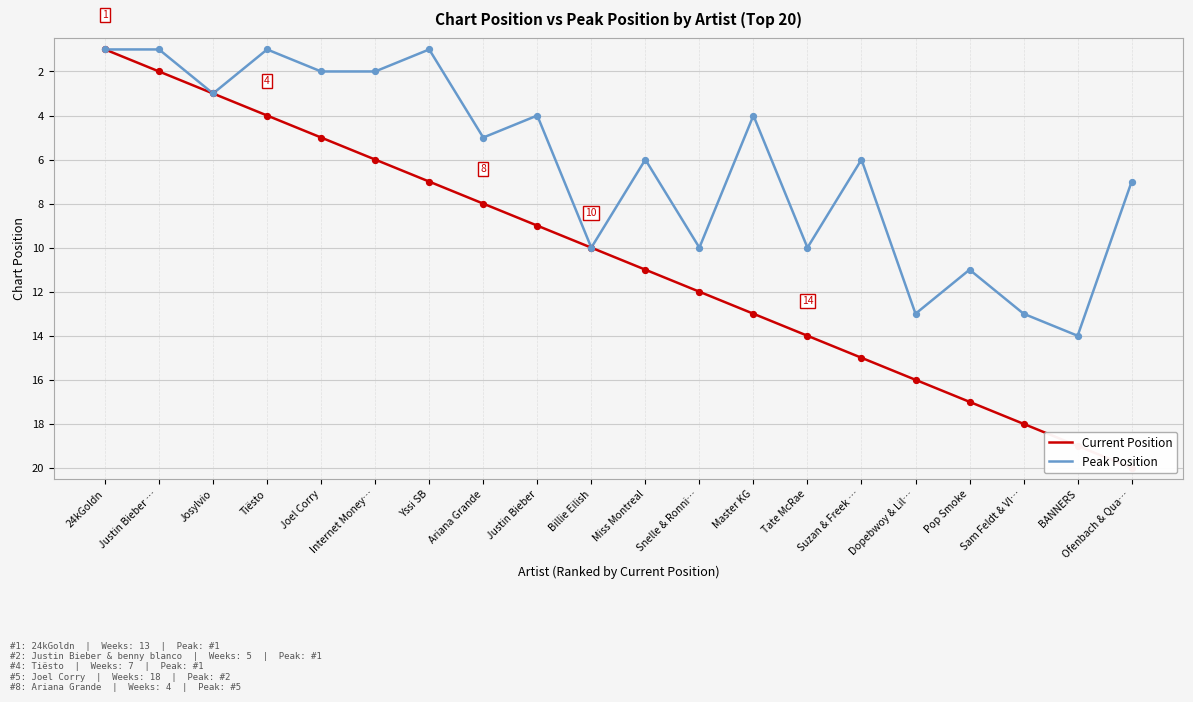

Which series contains the lowest Y value?

Current Position